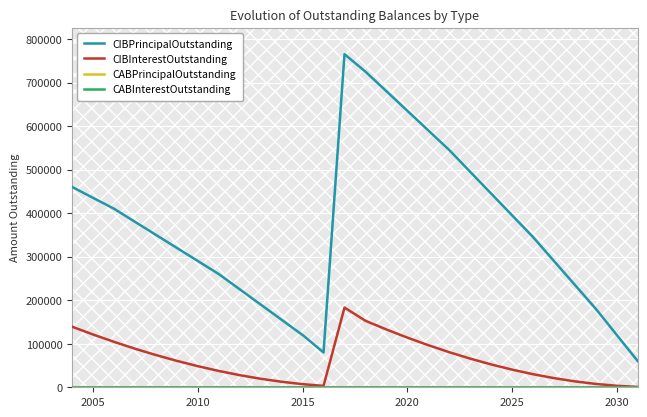

True or false: CIBPrincipalOutstanding has more than 2 interior local peaks.

False